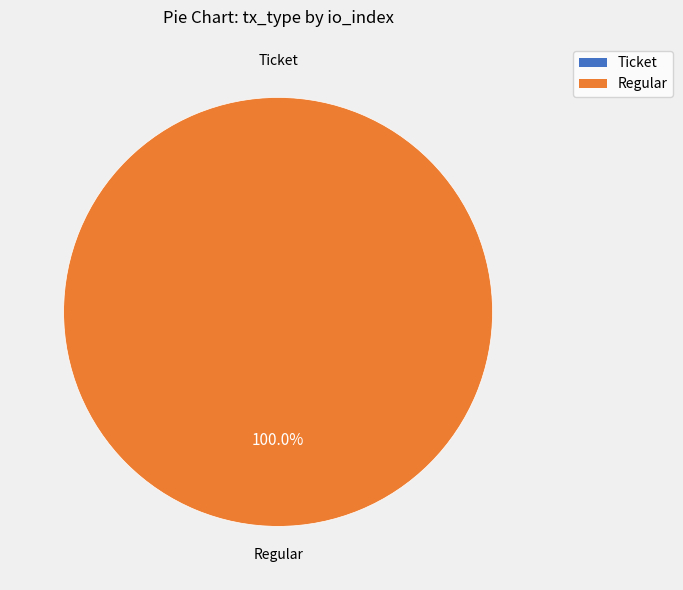

What is the largest slice in the pie chart?

Regular